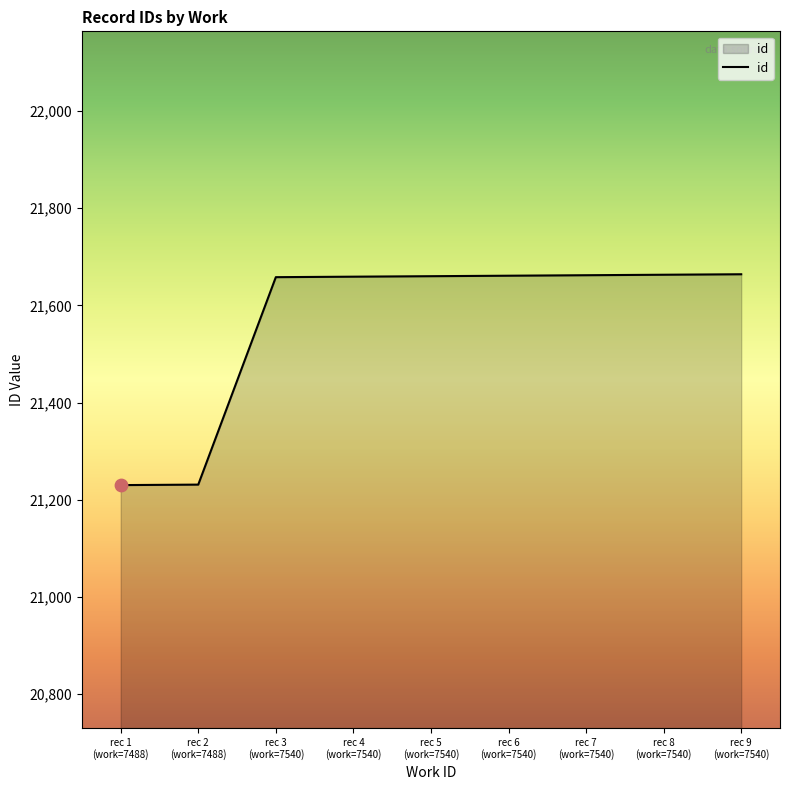

What is the change in value from rec 8
(work=7540) to rec 9
(work=7540)?

+1